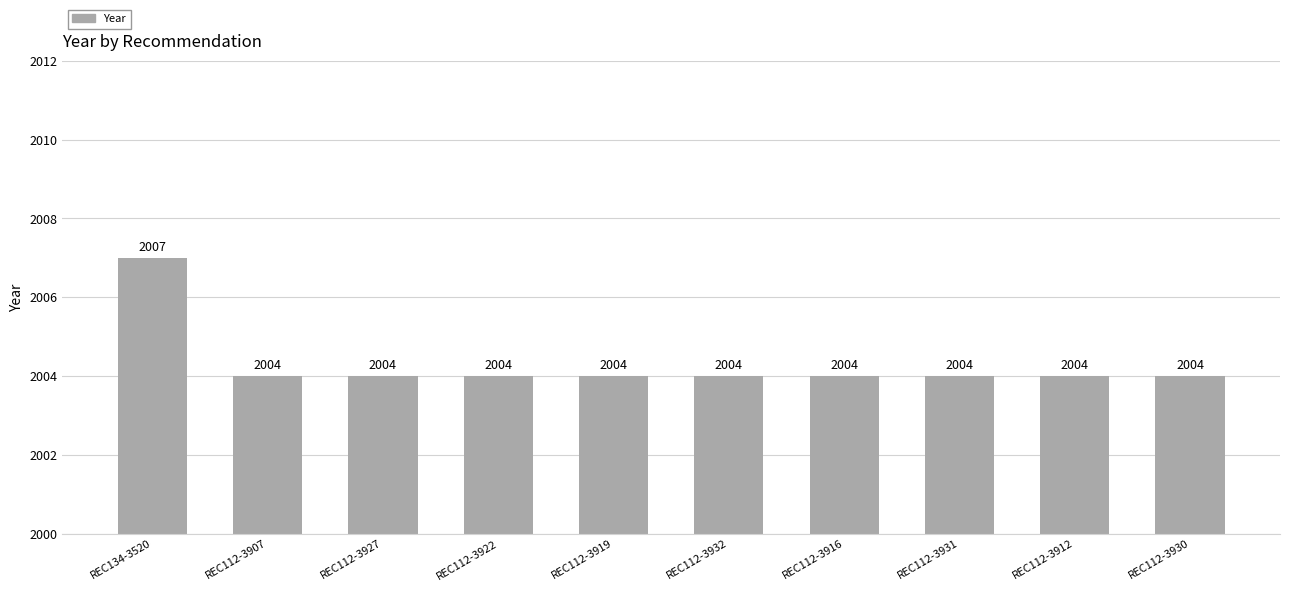

What is the smallest value displayed?

2004